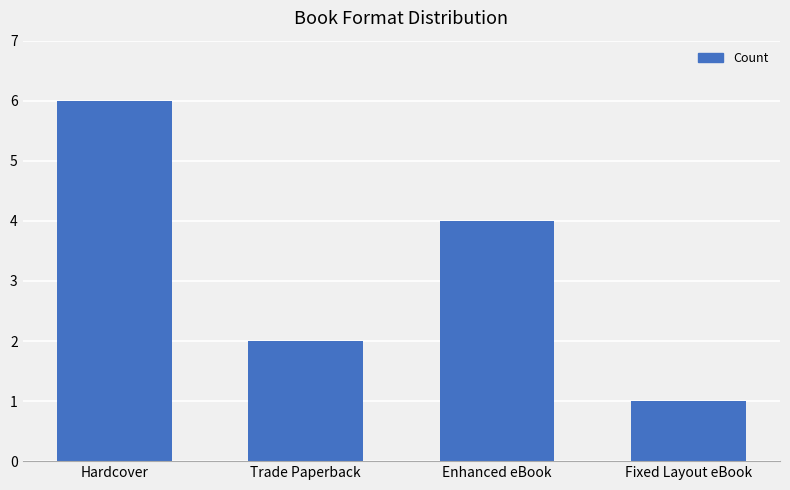

How many bars are there in total?

4